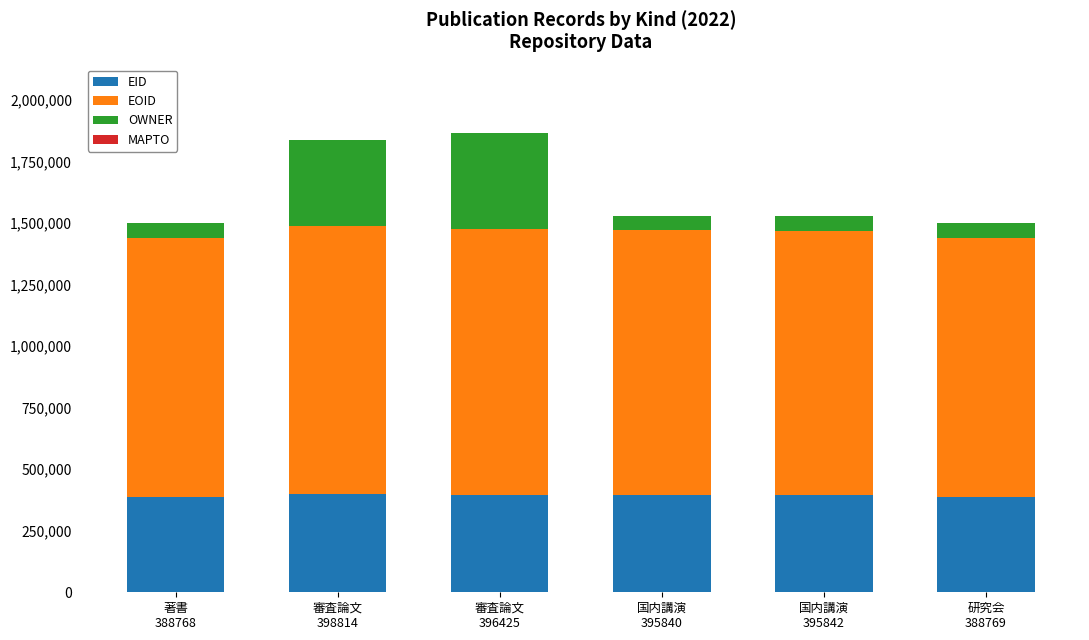

What is the minimum value for EID?

388768